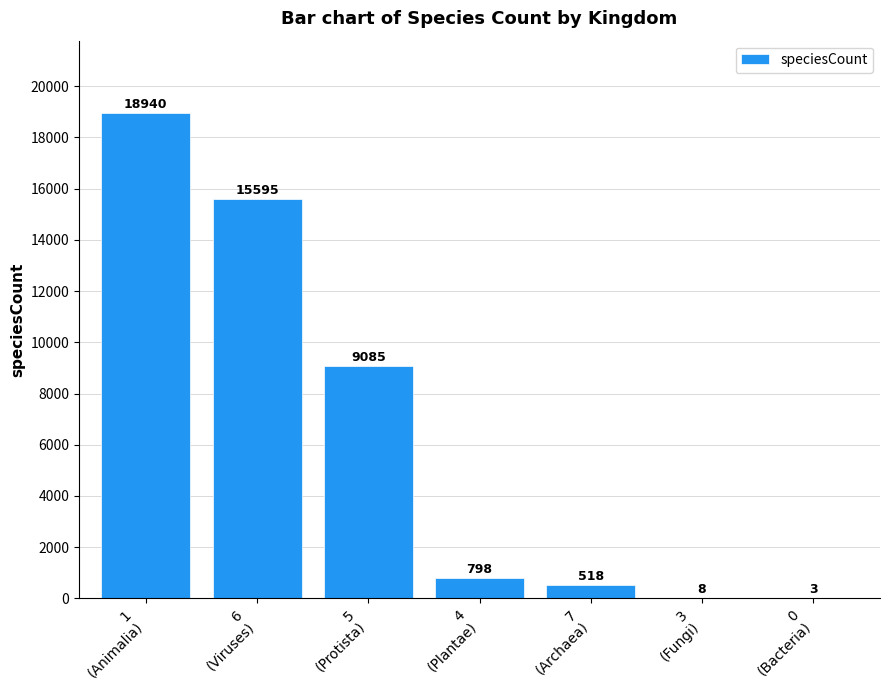

What is the maximum value shown in the chart?

18940